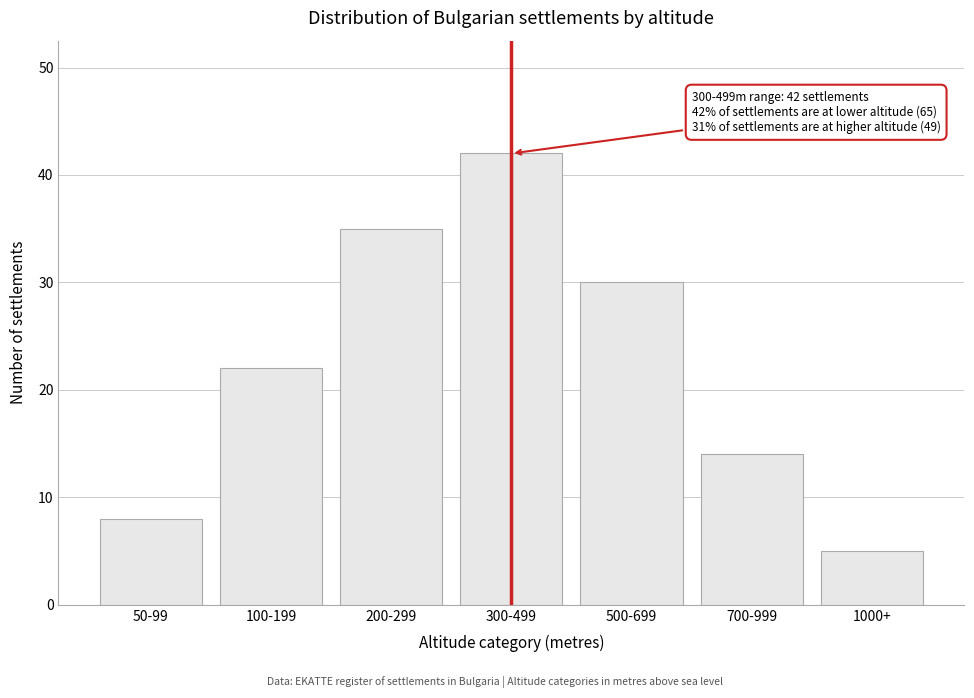

Reading left to right, list all the values displayed in this chart.

50-99=8	100-199=22	200-299=35	300-499=42	500-699=30	700-999=14	1000+=5